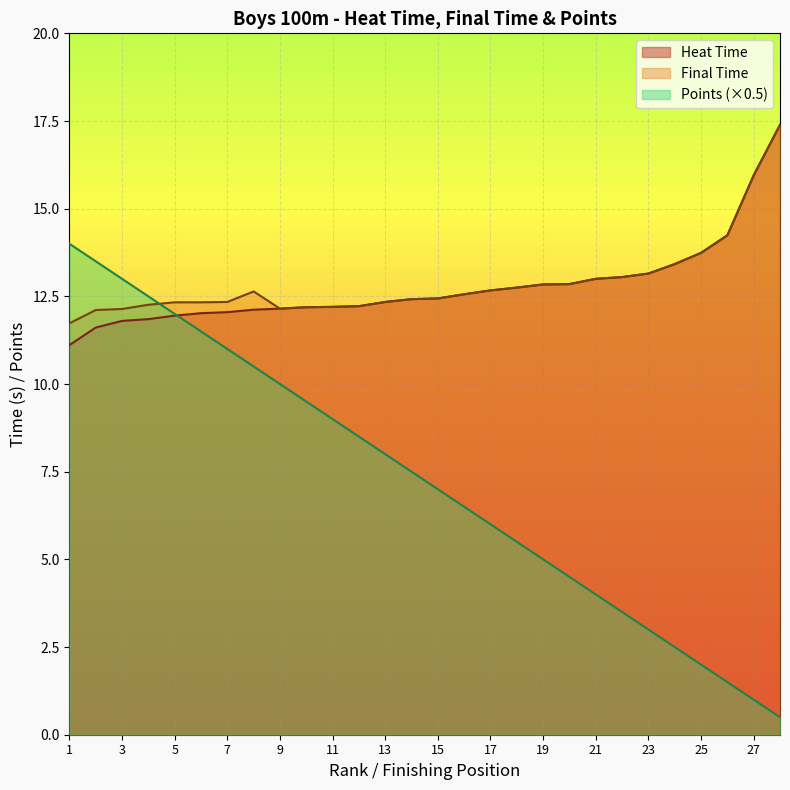

True or false: Final Time and Heat Time intersect in this chart.

False